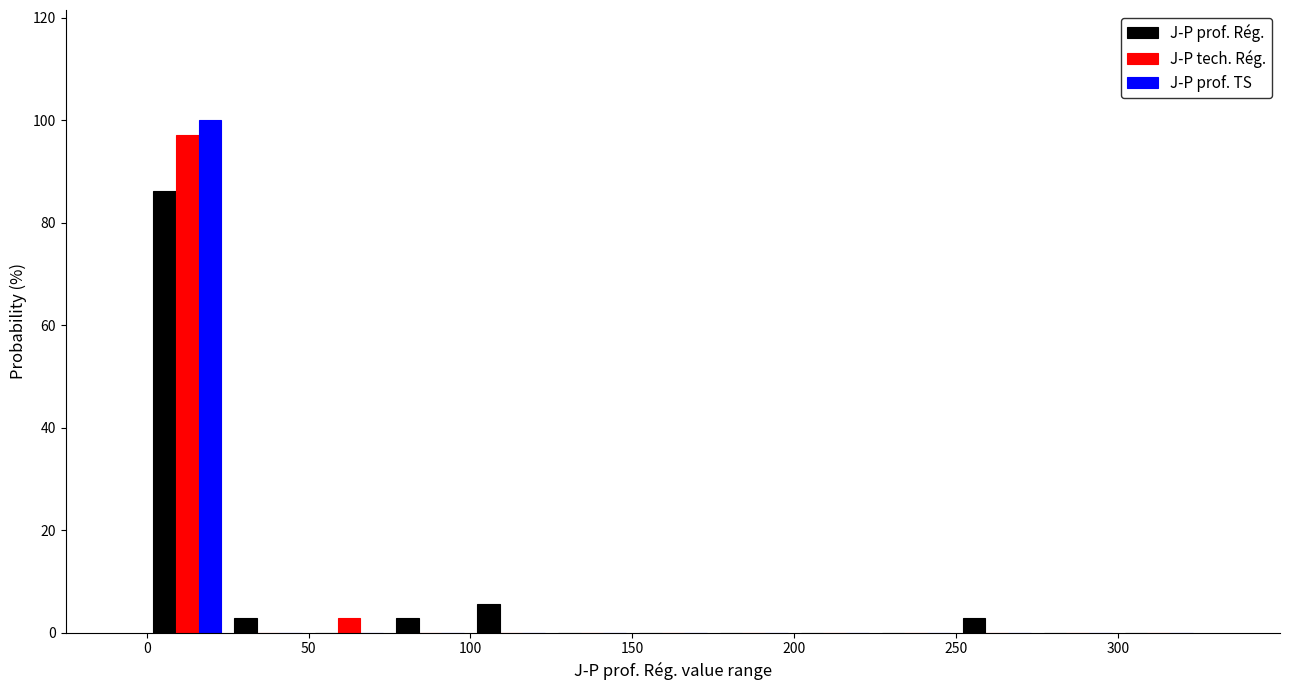

In the J-P prof. Rég. series, which range on the x-axis has the tallest bar?

0 to 25